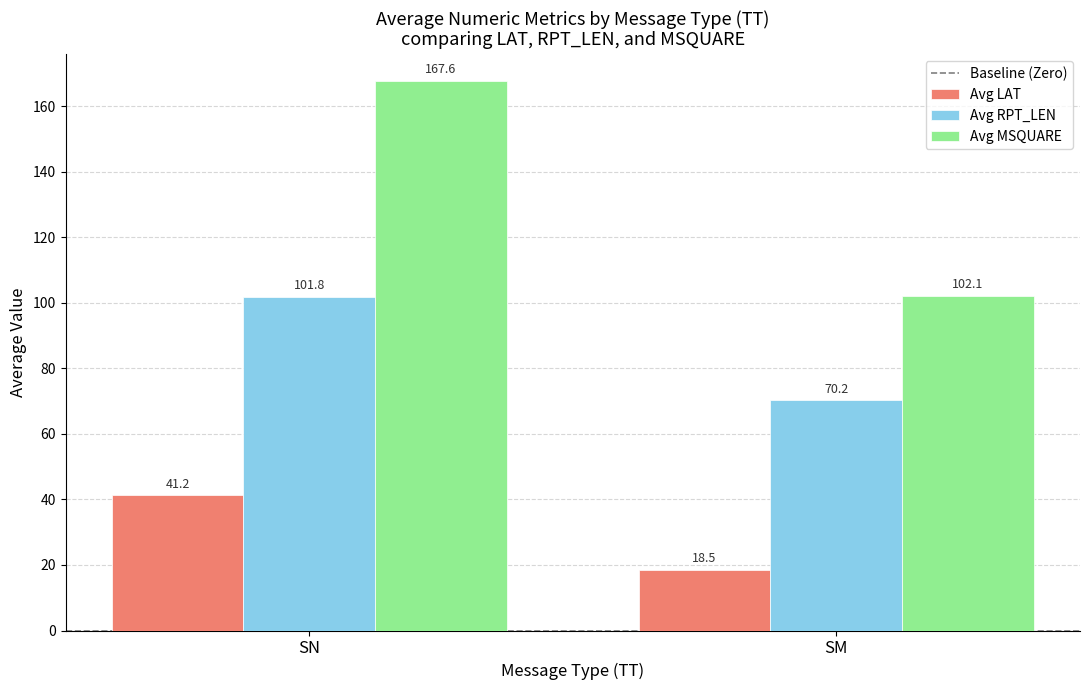

Count the number of data series in this chart.

3